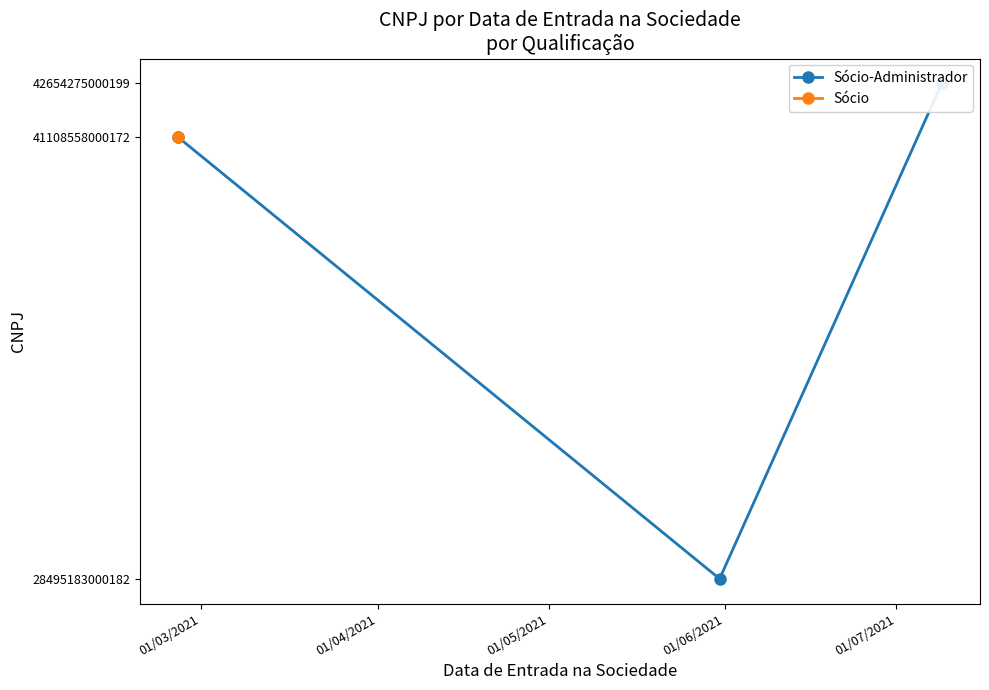

How many categories are shown in the chart?

3